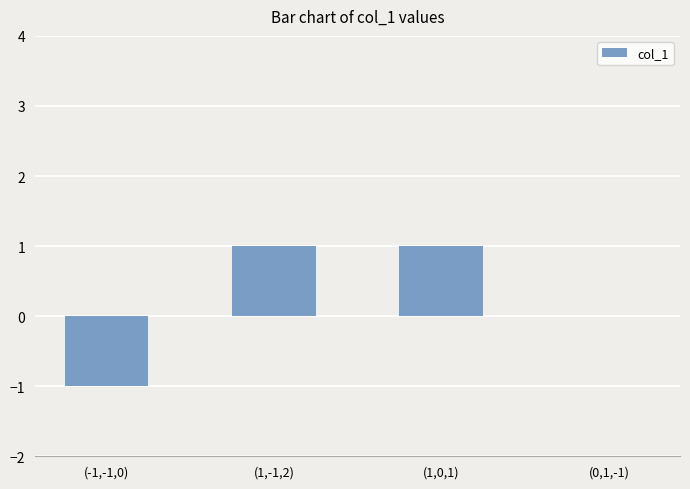

True or false: the data shows 2 at (1,-1,2).

False